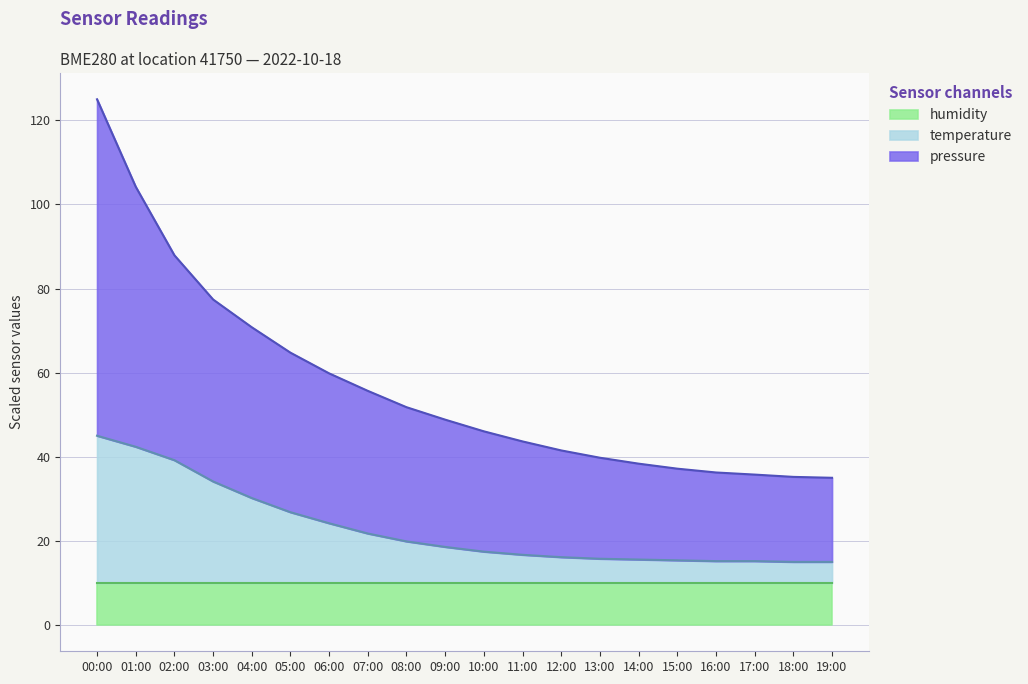

True or false: temperature and pressure cross at least once.

False